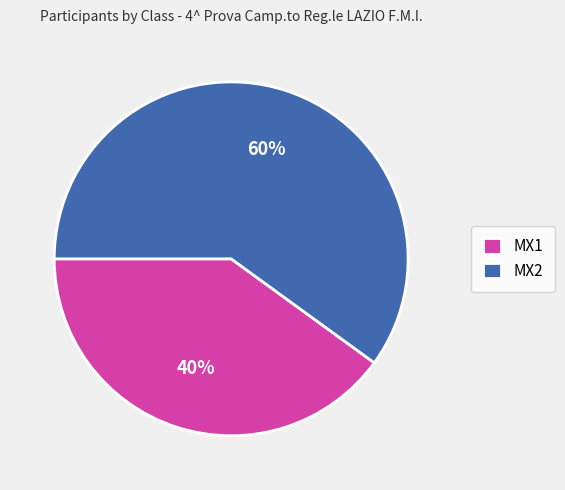

Is it true that MX1 is 40% of the pie?

True